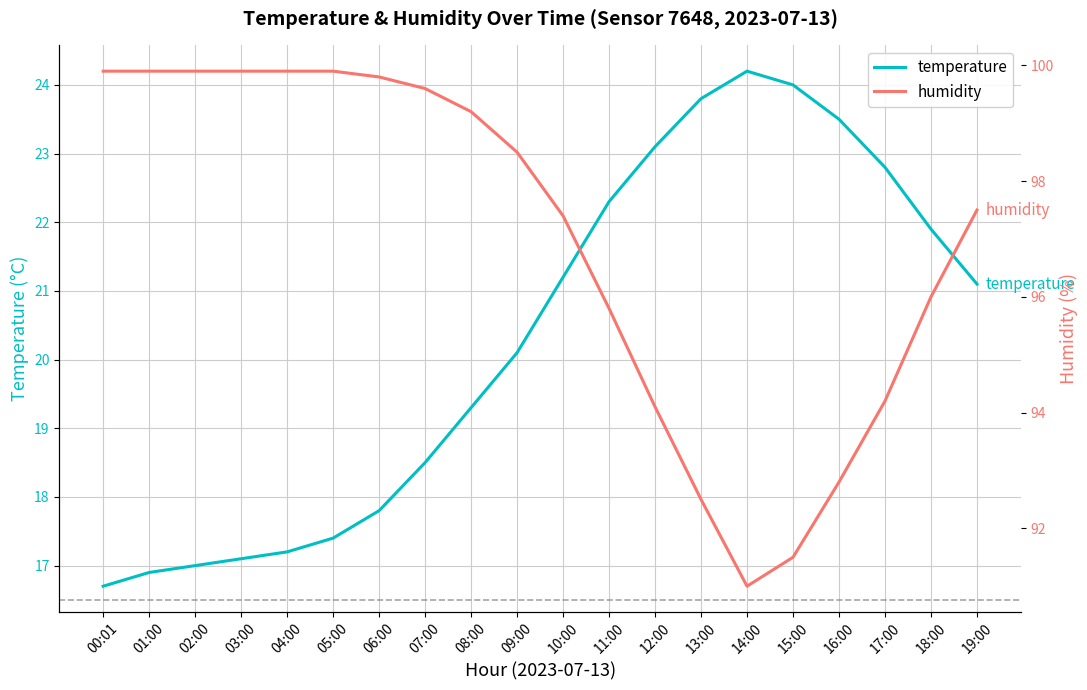

Rank the series by their maximum value, from lowest to highest.

temperature, humidity